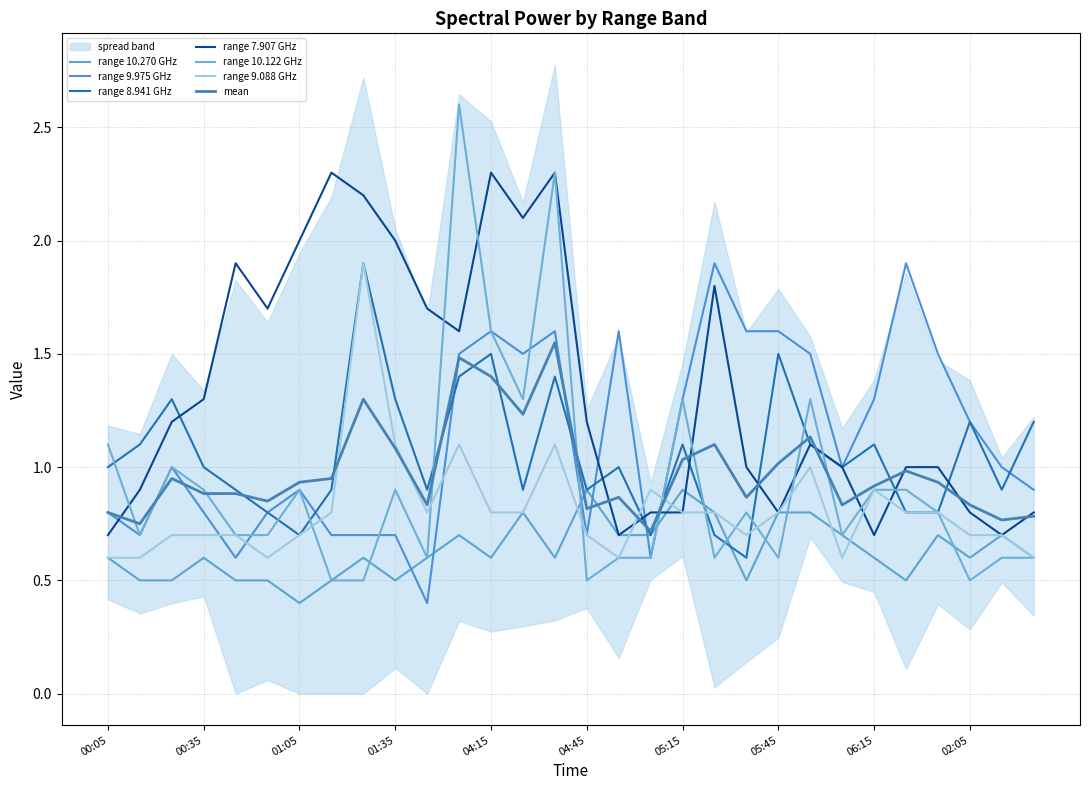

At which label does 10.270 reach its minimum?

01:05